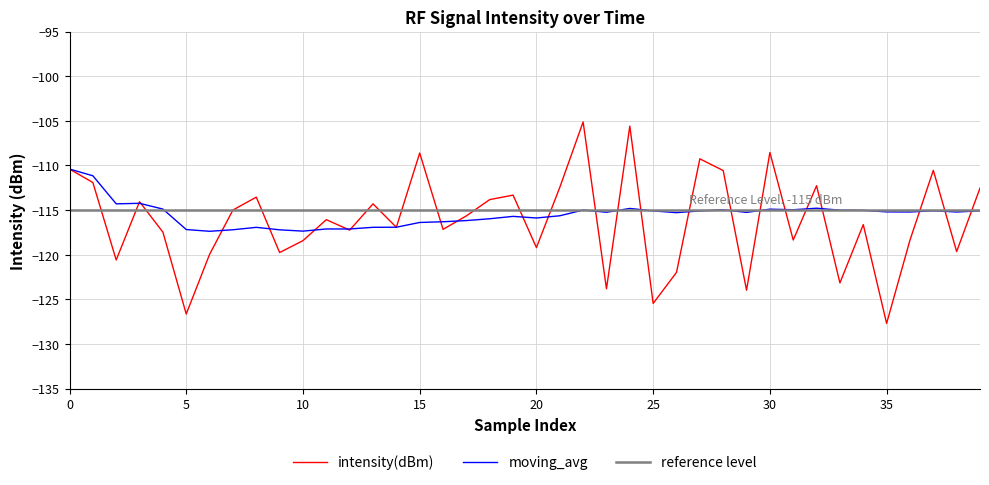

What is the lowest value of the moving_avg series?

-117.4